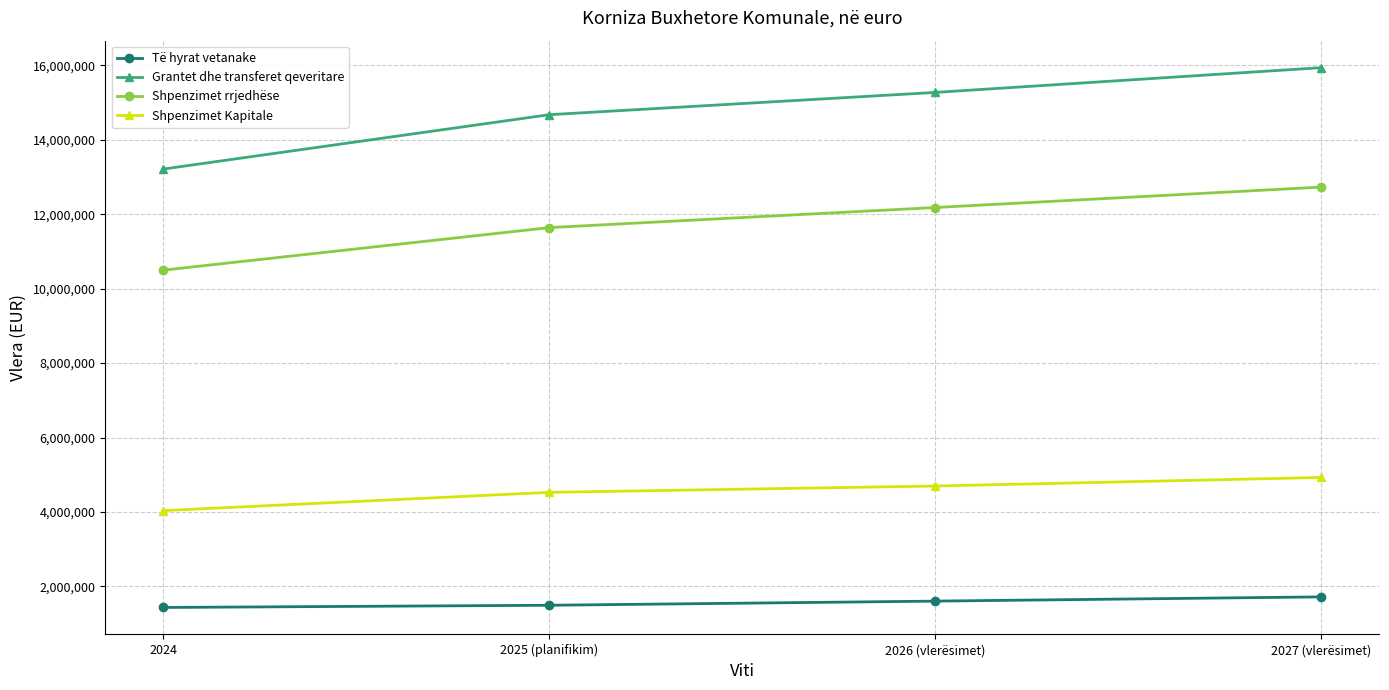

Rank the series at 2026 (vlerësimet) from lowest to highest value.

Të hyrat vetanake, Shpenzimet Kapitale, Shpenzimet rrjedhëse, Grantet dhe transferet qeveritare